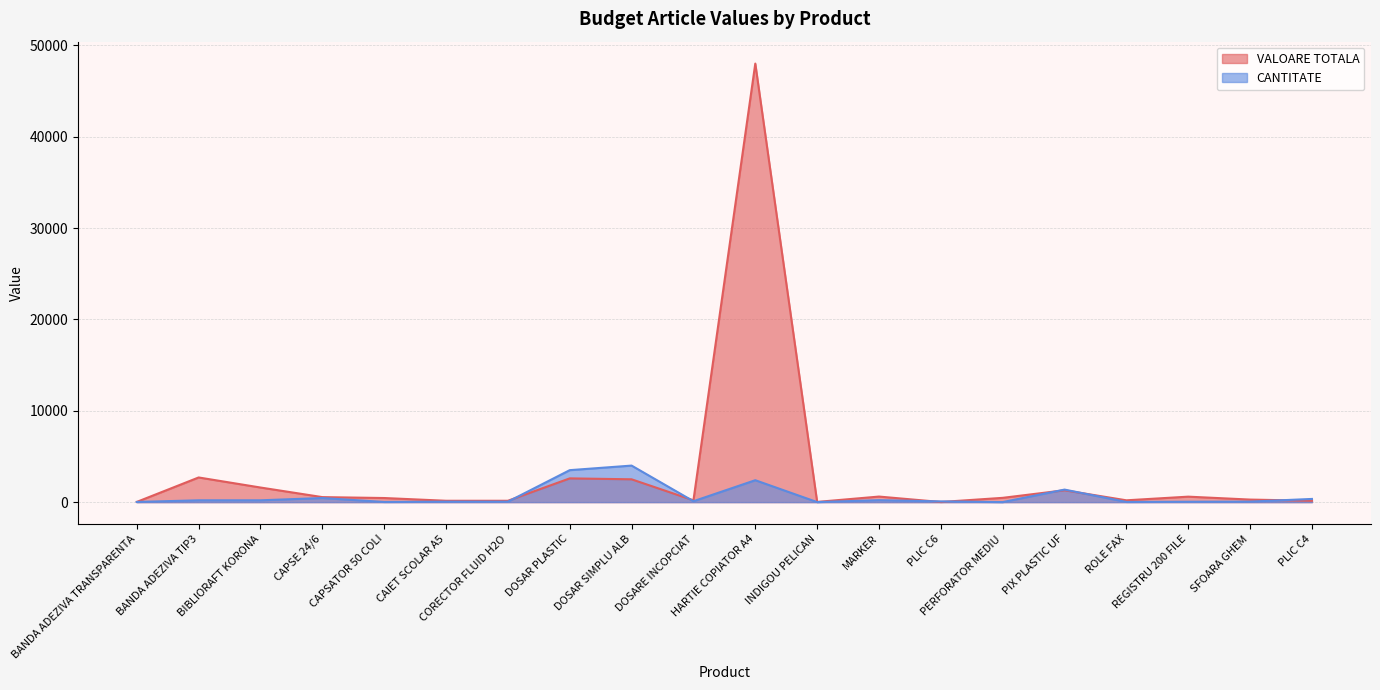

What is the maximum value shown in the chart?

48000